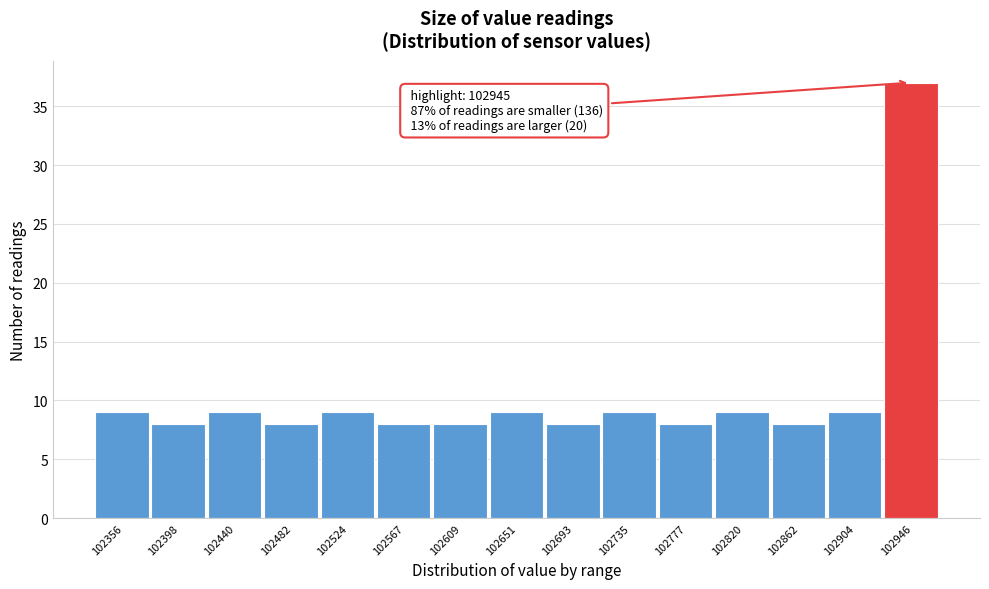

Which range on the x-axis has the tallest bar?

102925 to 102970